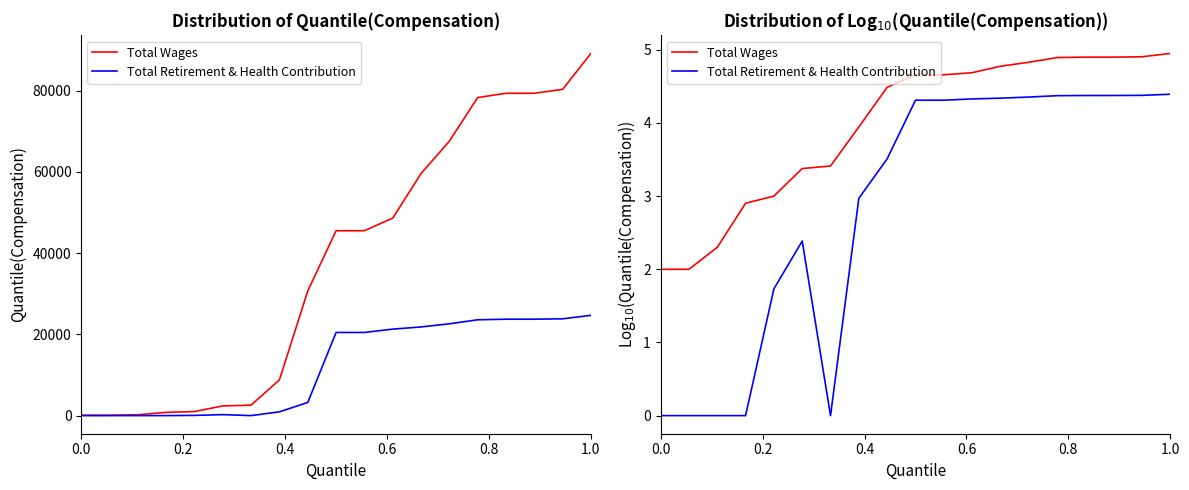

True or false: Total Retirement & Health Contribution has a value of 2.3 at 6.

False